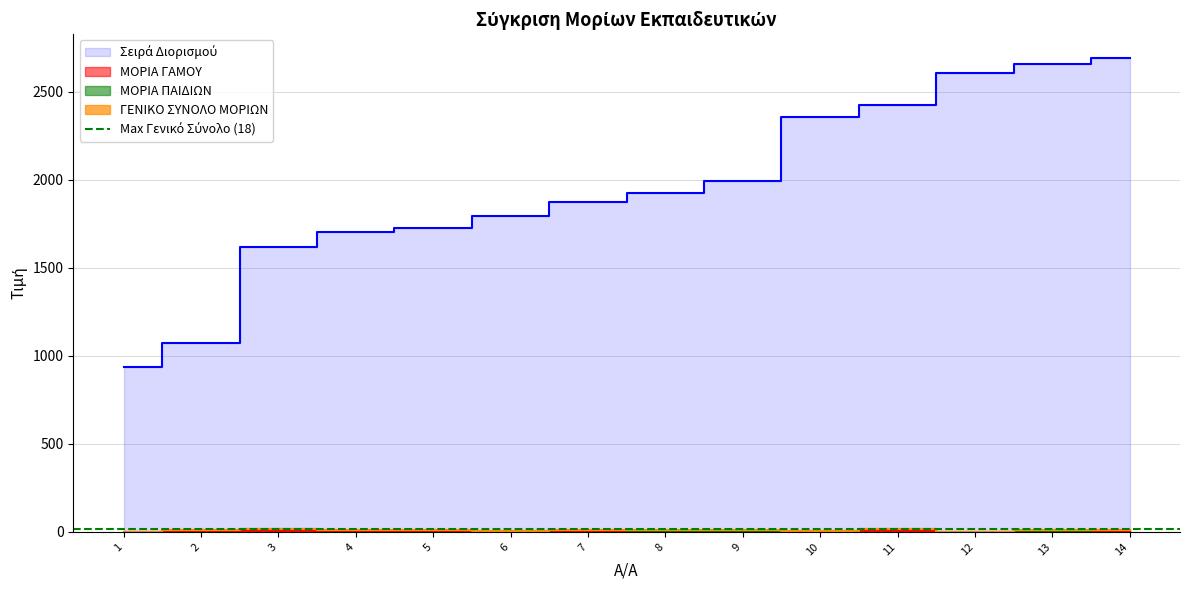

Does the chart display data point markers on the line(s)?

No